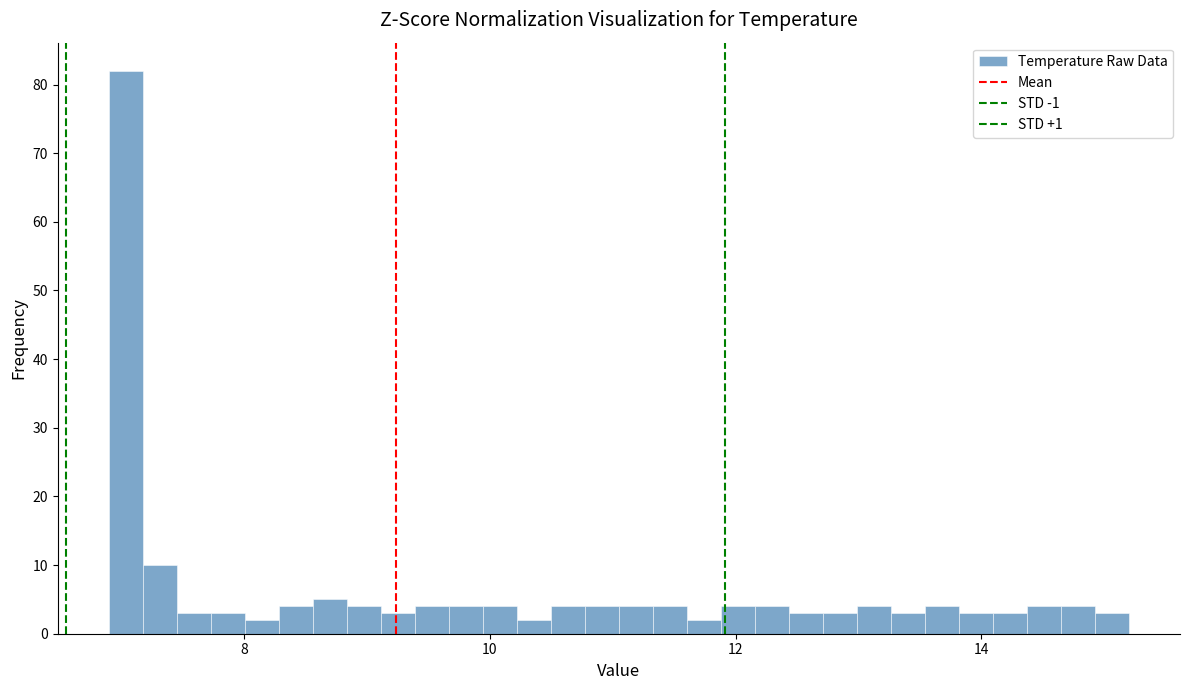

Read against the x-axis, roughly where is the centre of the tallest bar?

7.0